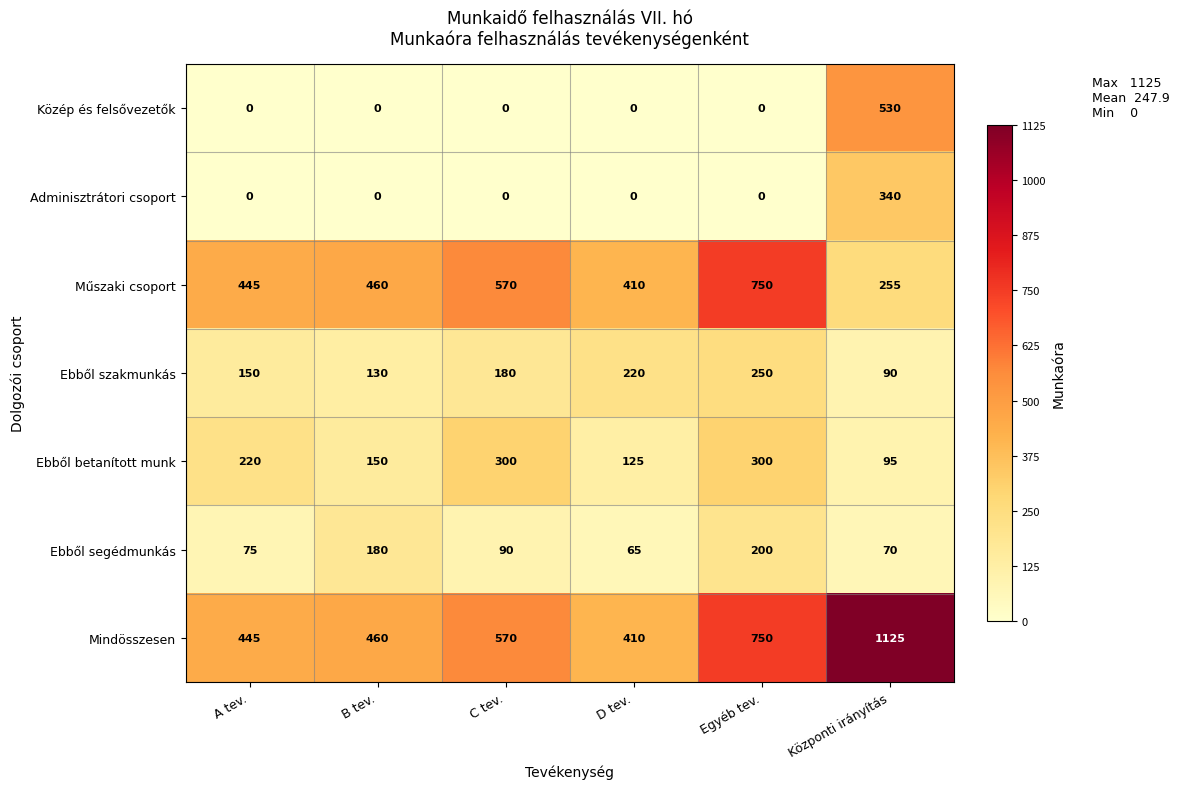

Which series has the largest total across all categories?

Mindösszesen